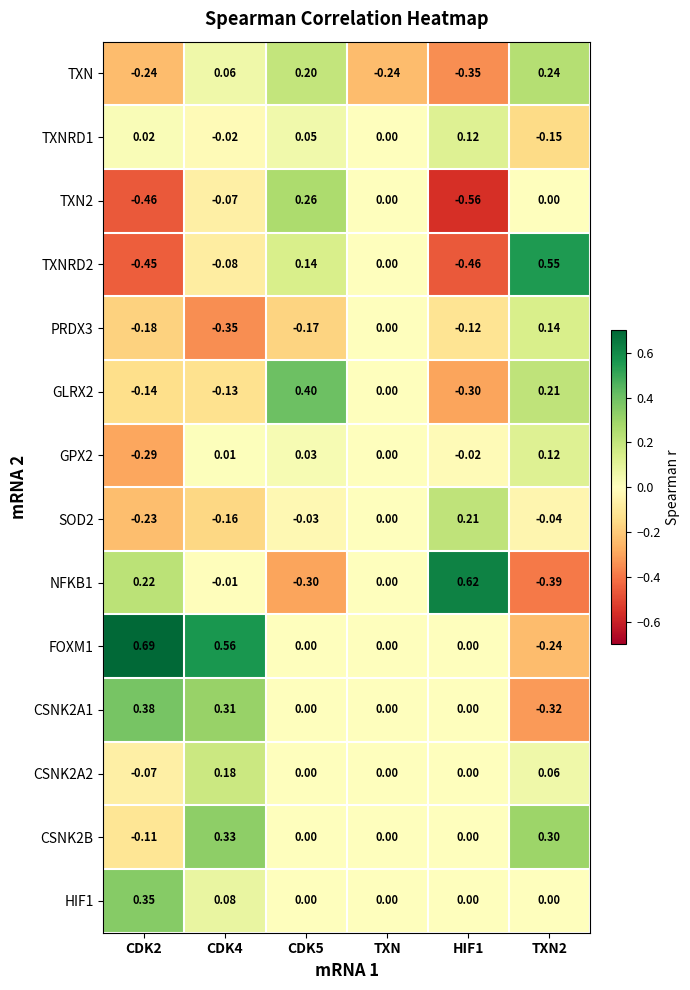

Is the value of PRDX3 at HIF1 greater than the value of GLRX2 at CDK5?

No